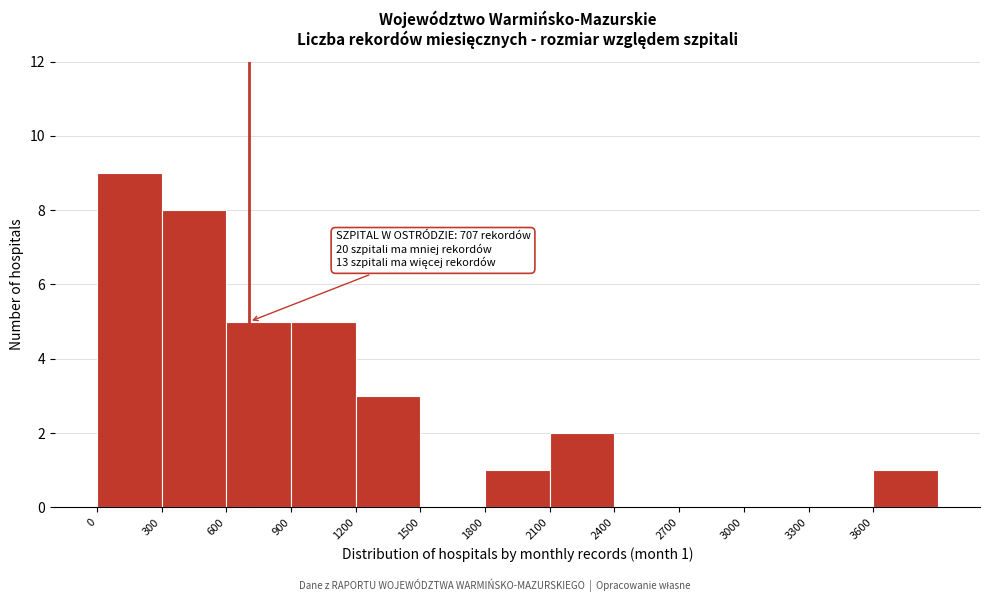

Which range on the x-axis has the tallest bar?

0 to 300